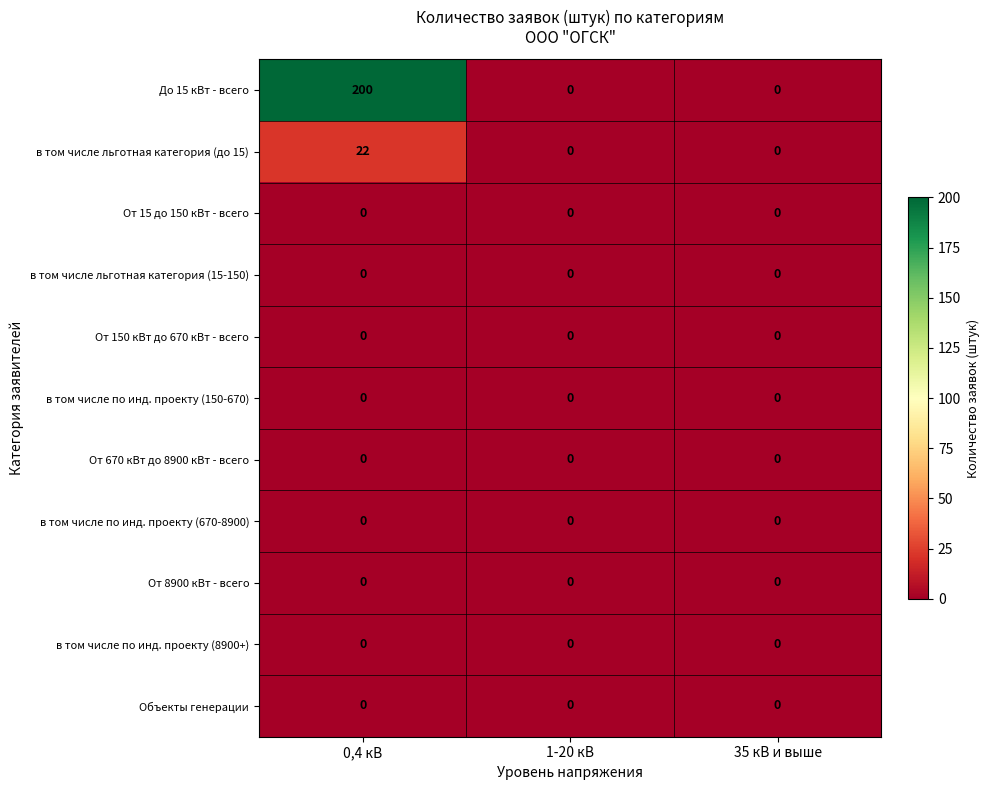

Between 0,4 кВ and 35 кВ и выше, which series saw the biggest shift?

До 15 кВт - всего